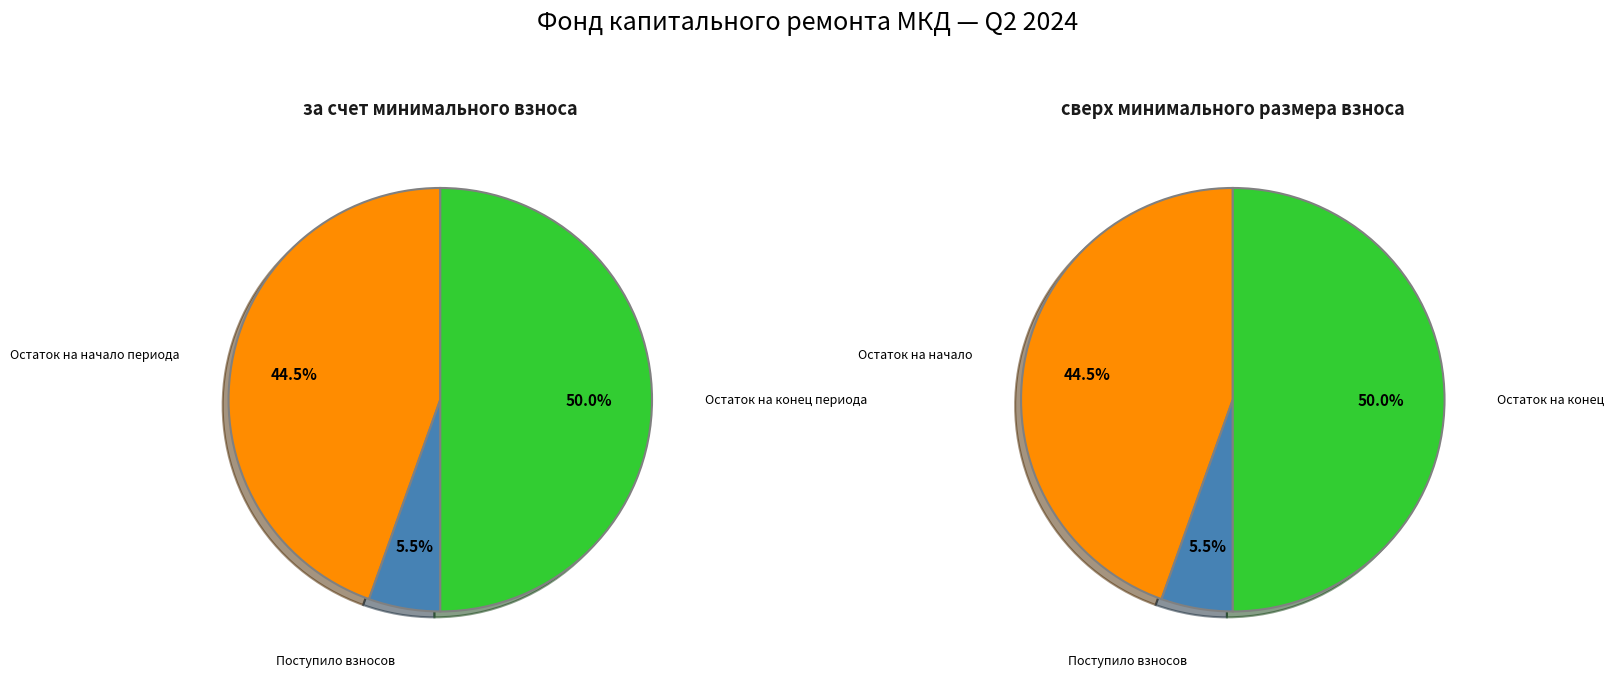

What is the largest slice in the pie chart?

Остаток на конец периода